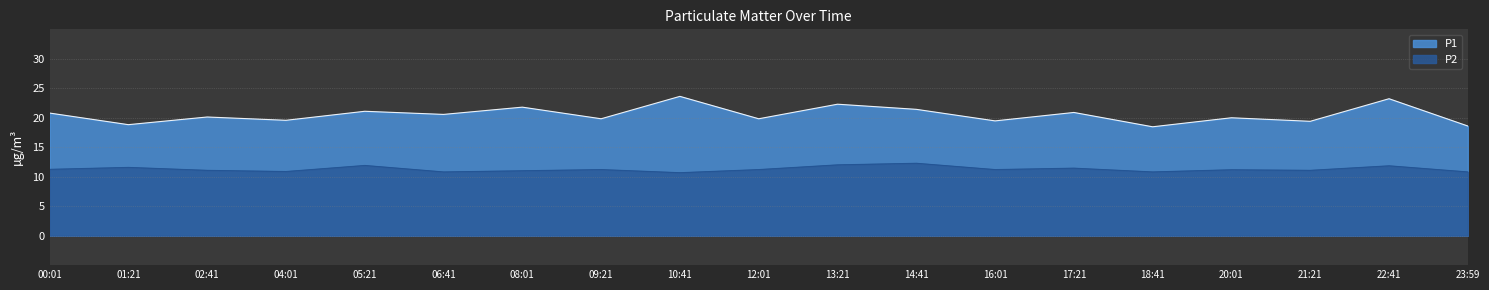

What is the label of the 10th point from the left?

12:01